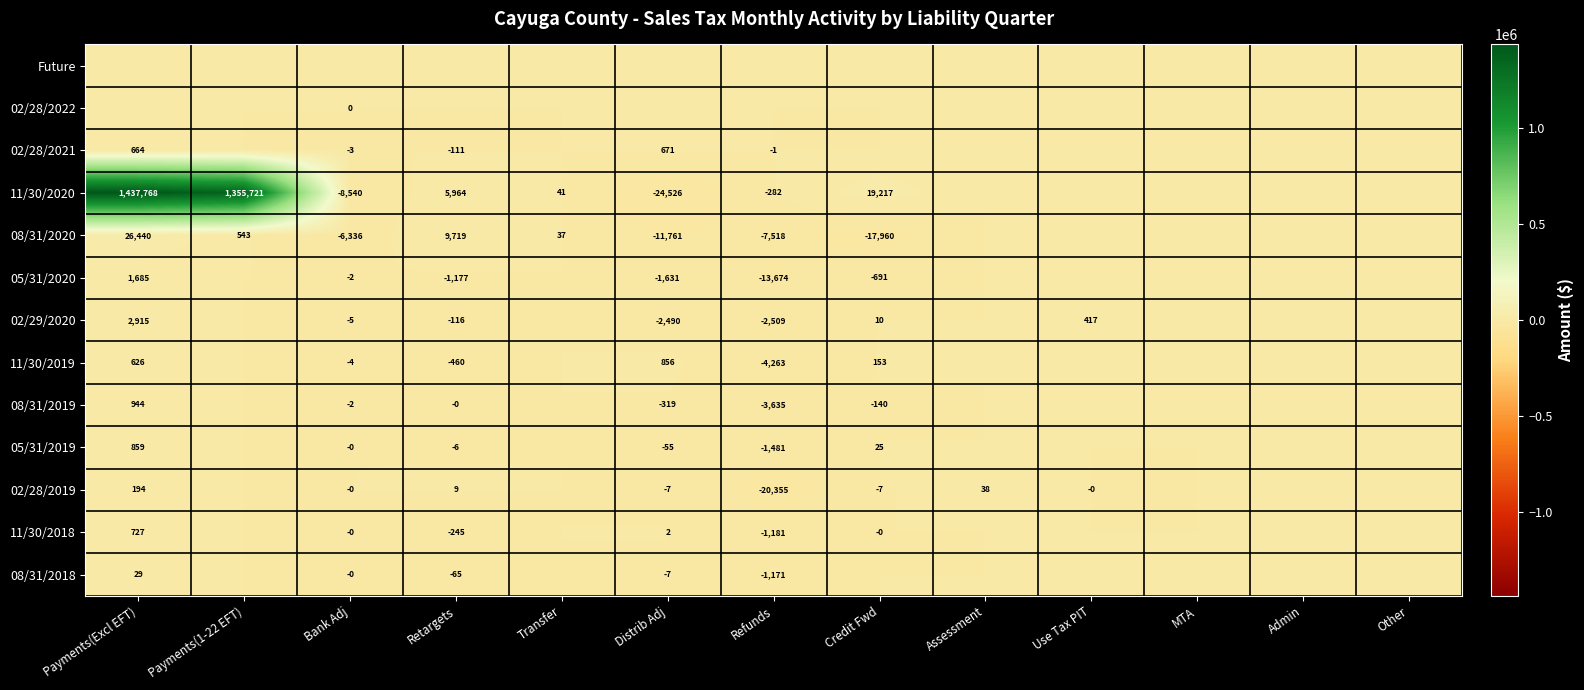

True or false: 02/29/2020 has a value of 4109 at Payments(Excl EFT).

False